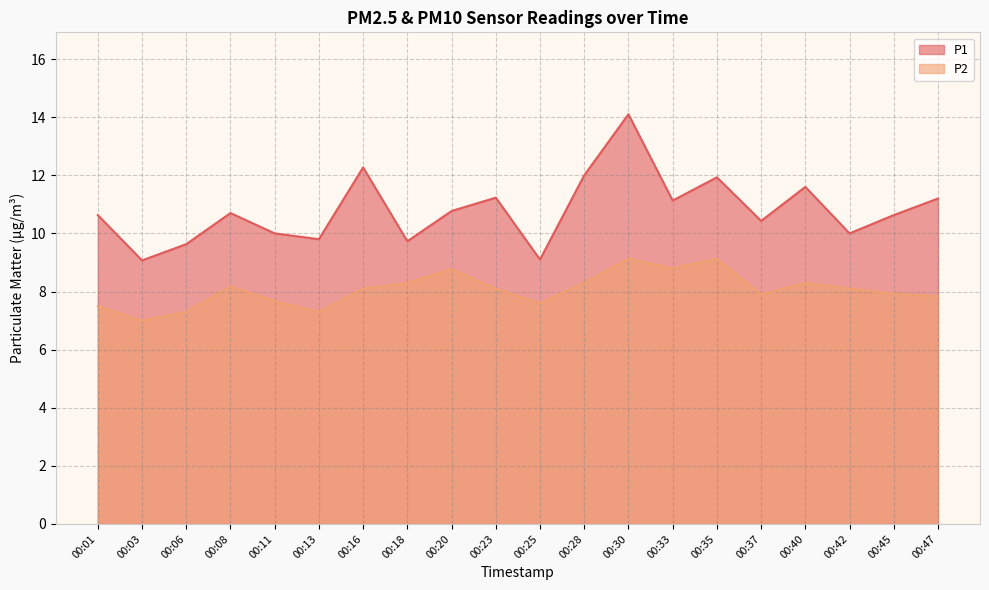

Rank the series at 00:11 from highest to lowest value.

P1, P2